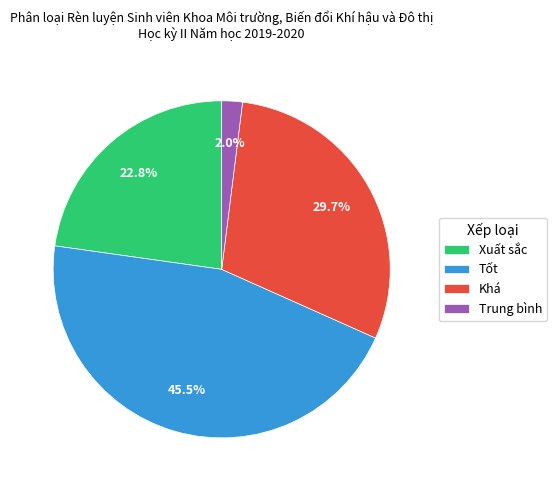

To the nearest percent, what portion does Khá represent?

30%